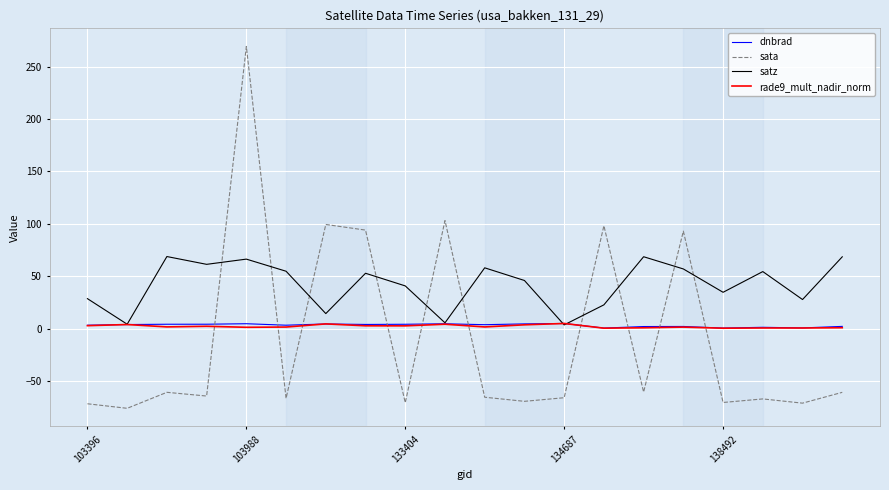

Is this an area chart (filled region under the line)?

No